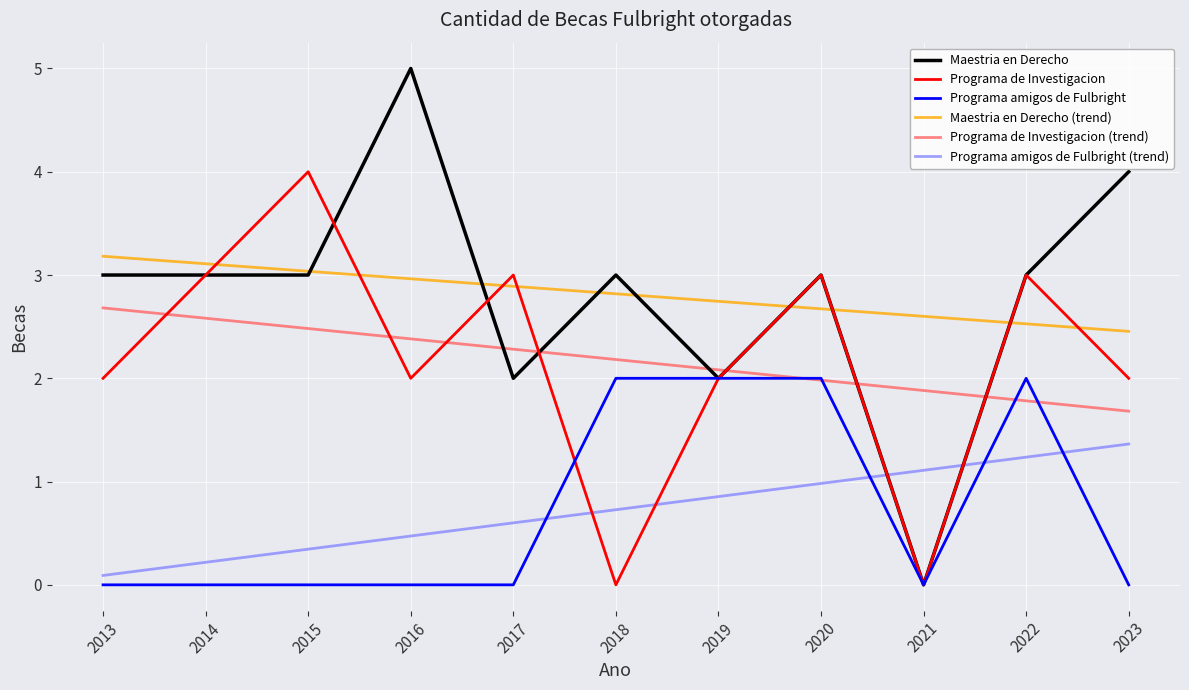

The value of Maestria en Derecho at 2014 is 3. True or false?

True